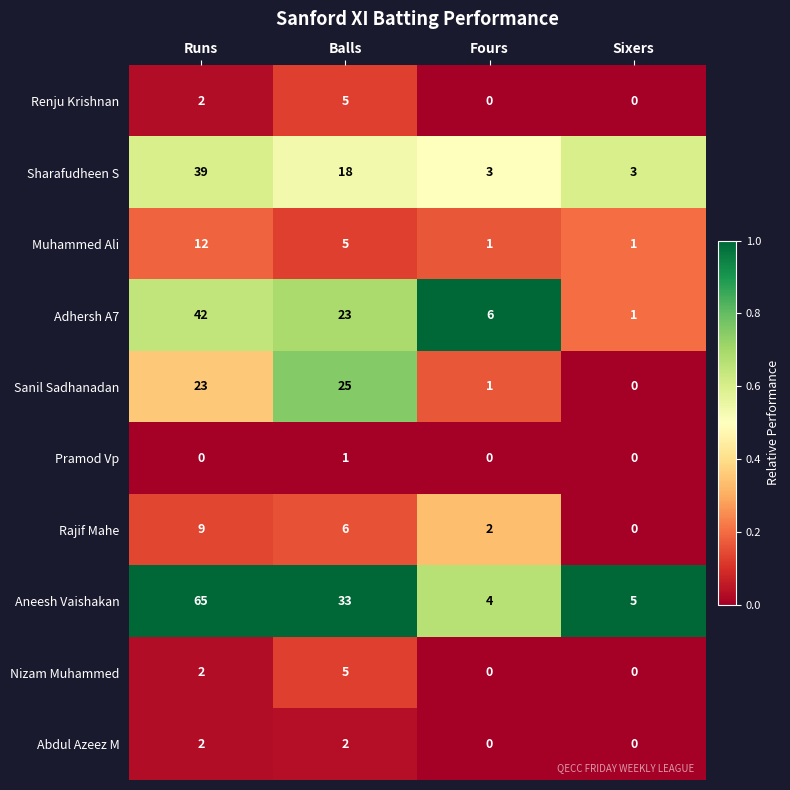

True or false: Nizam Muhammed has a value of 5 at Balls.

True